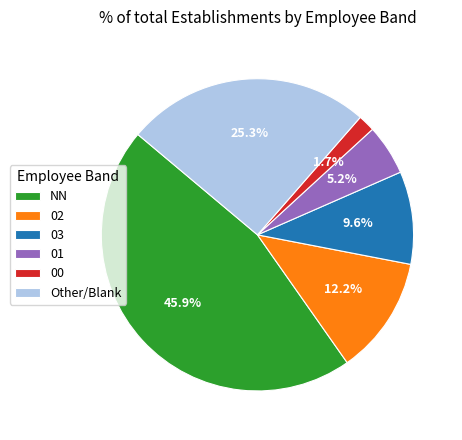

True or false: 00 accounts for 2% of the total.

True